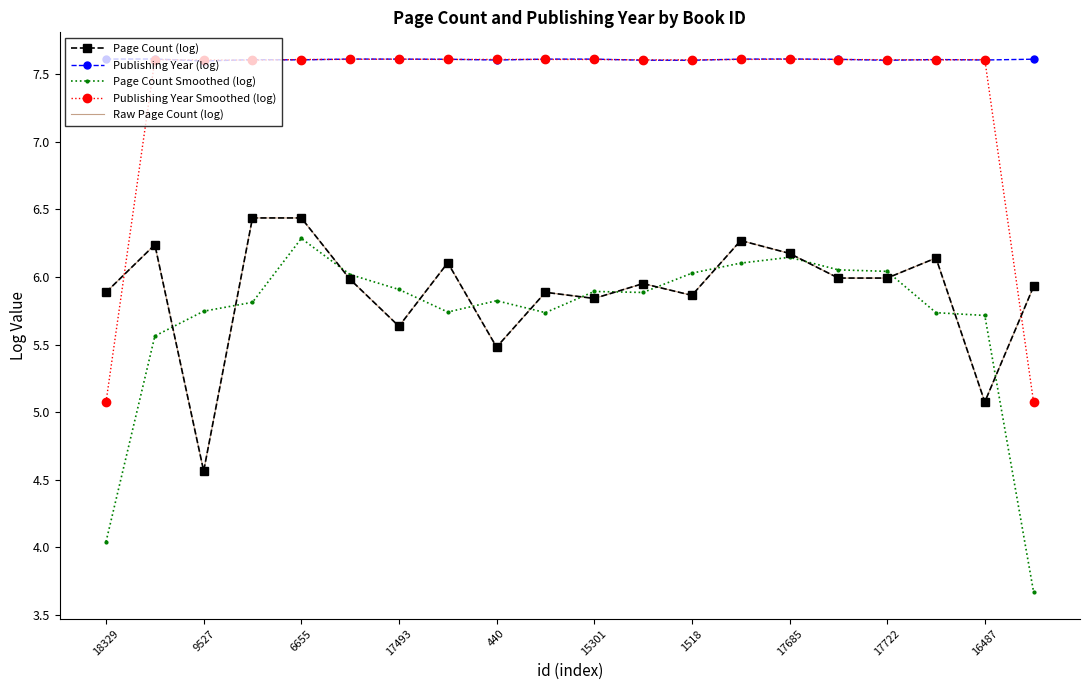

What is the minimum value shown in the chart?

3.7